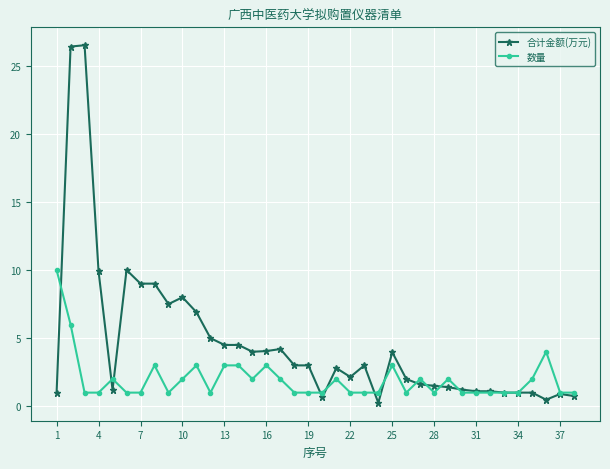

Does the chart display data point markers on the line(s)?

Yes